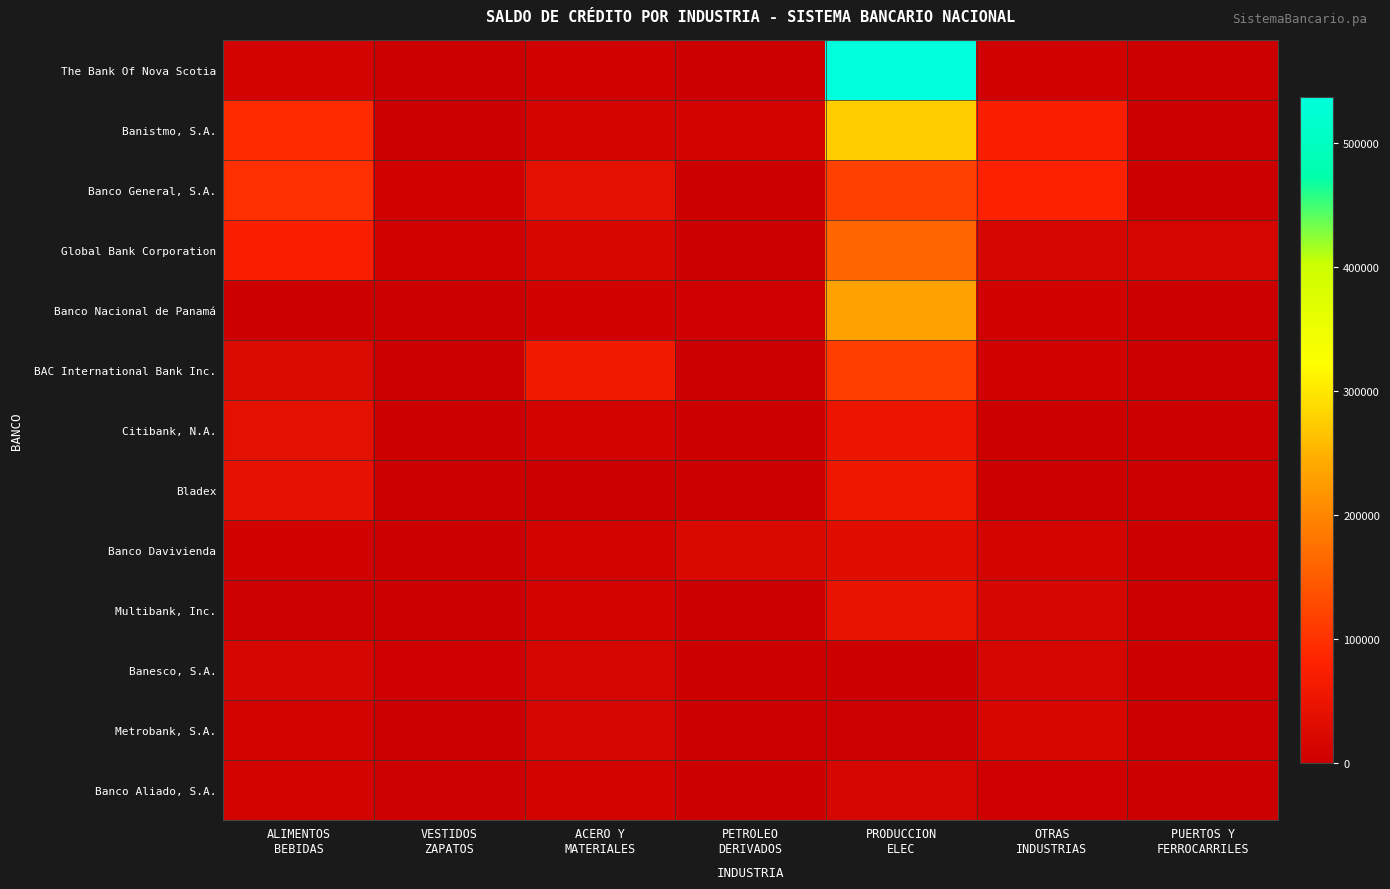

At which category is the sum across all series the highest?

PRODUCCION
ELEC